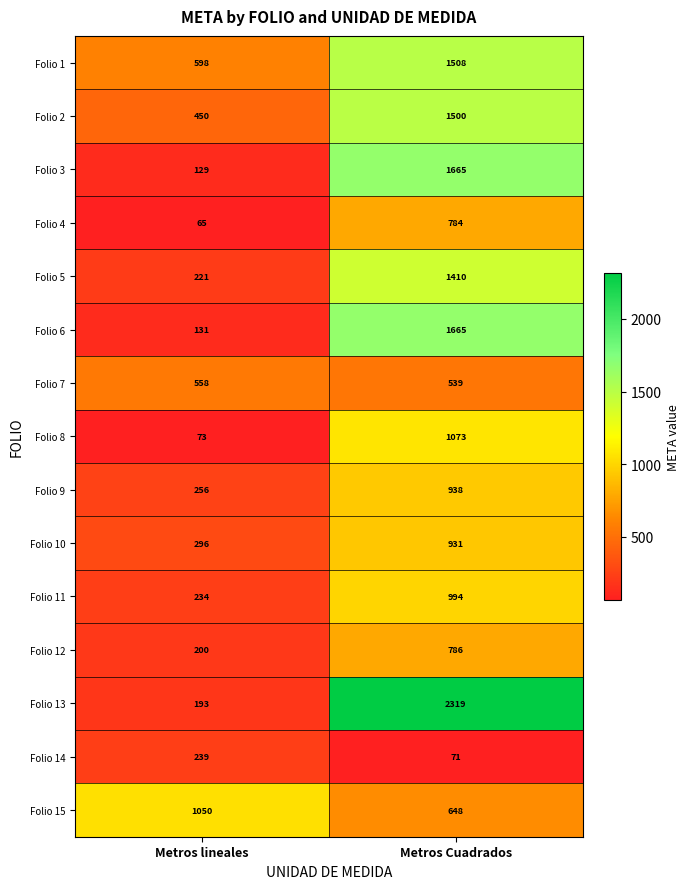

True or false: Folio 9 has a value of 303 at Metros Cuadrados.

False